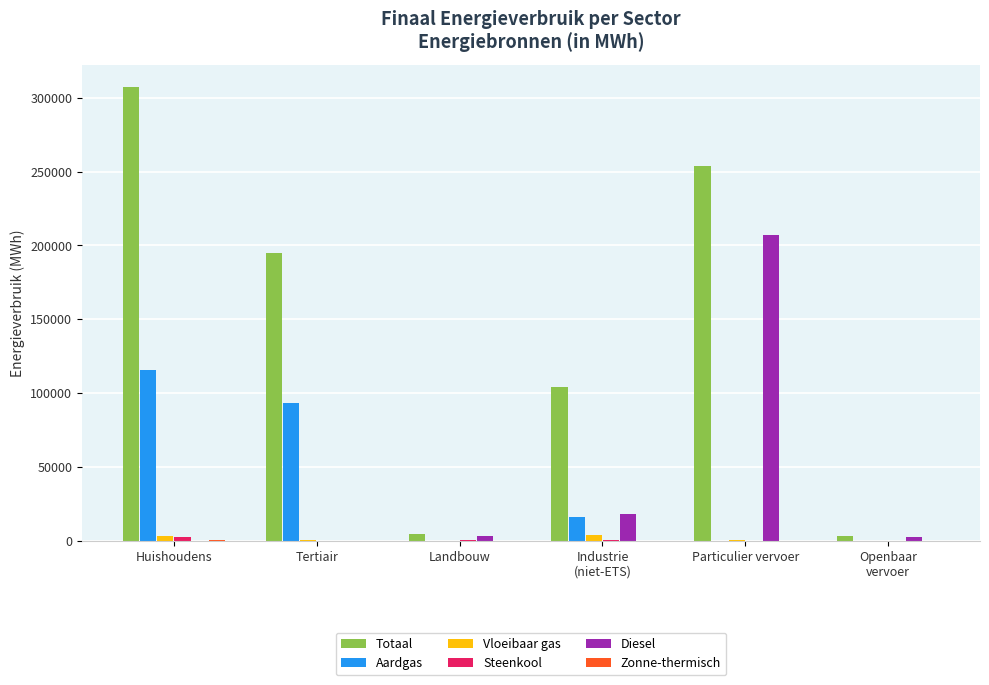

What is the approximate value of Aardgas at Industrie
(niet-ETS)?

16209.7